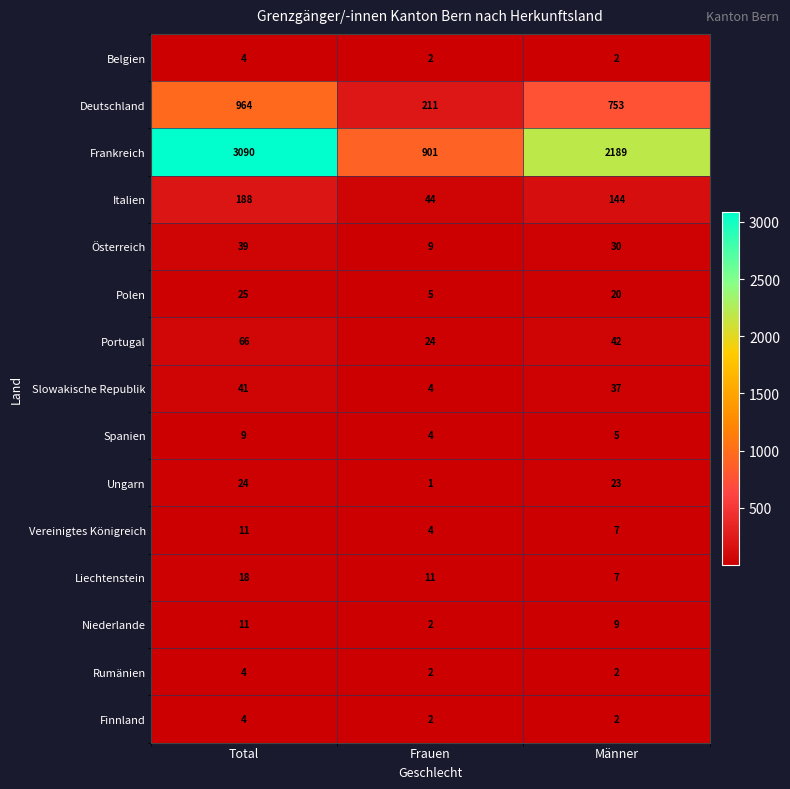

Which category has the highest value across all series?

Total